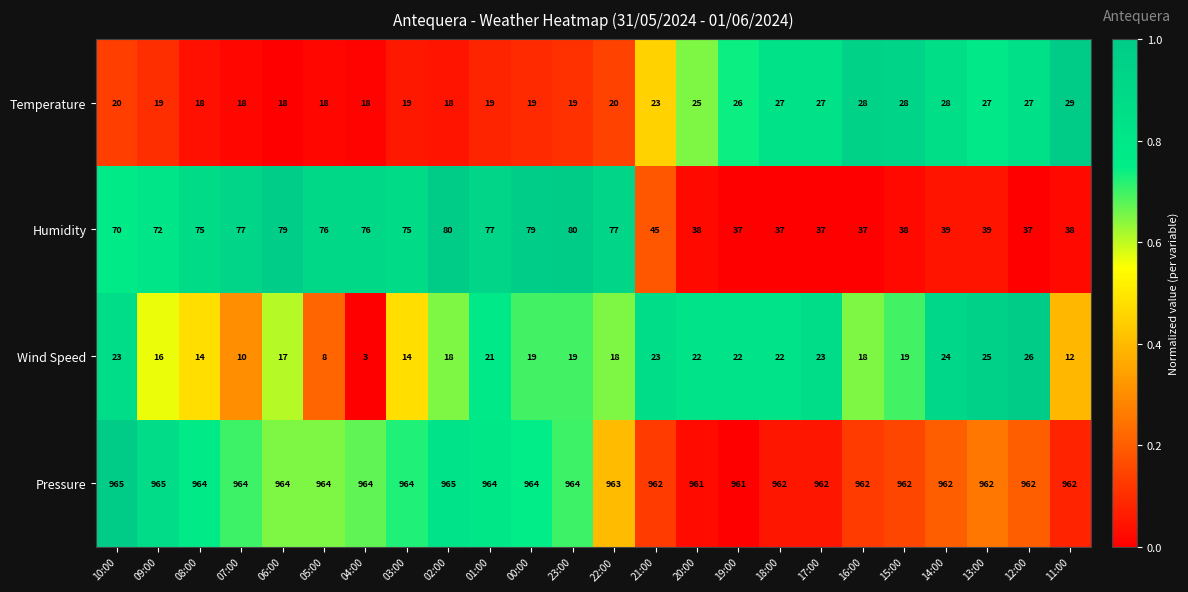

What is the difference between the highest and lowest values at 16:00?

944